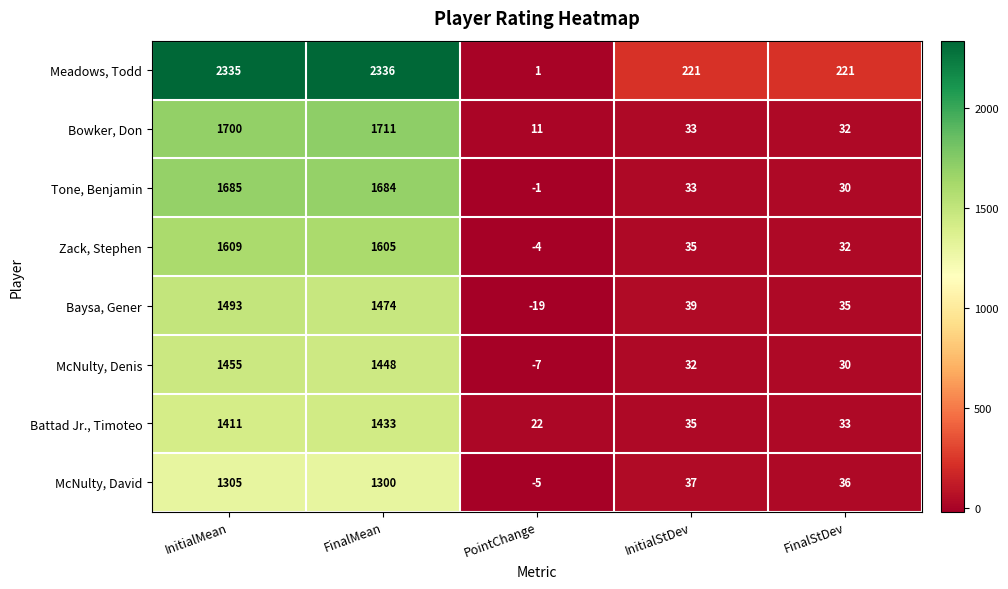

Which series changed the most between InitialMean and FinalStDev?

Meadows, Todd